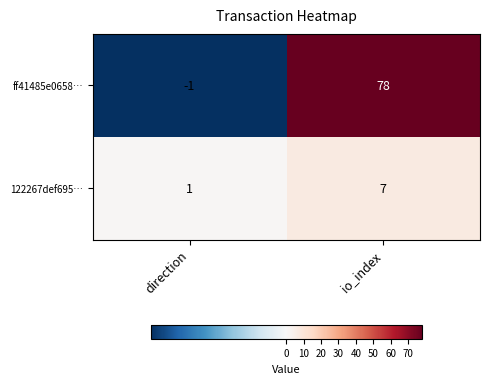

At direction, list the series in order from largest to smallest.

122267def695…, ff41485e0658…